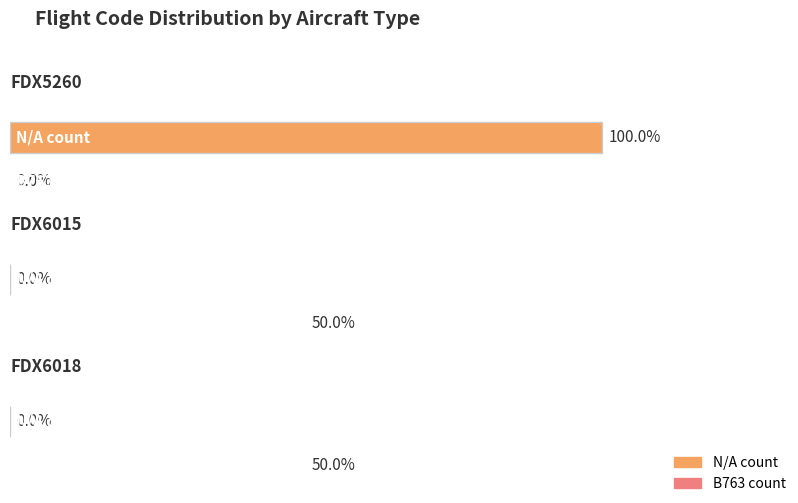

Count the FDX6015 values in the range 0 to 1.

2